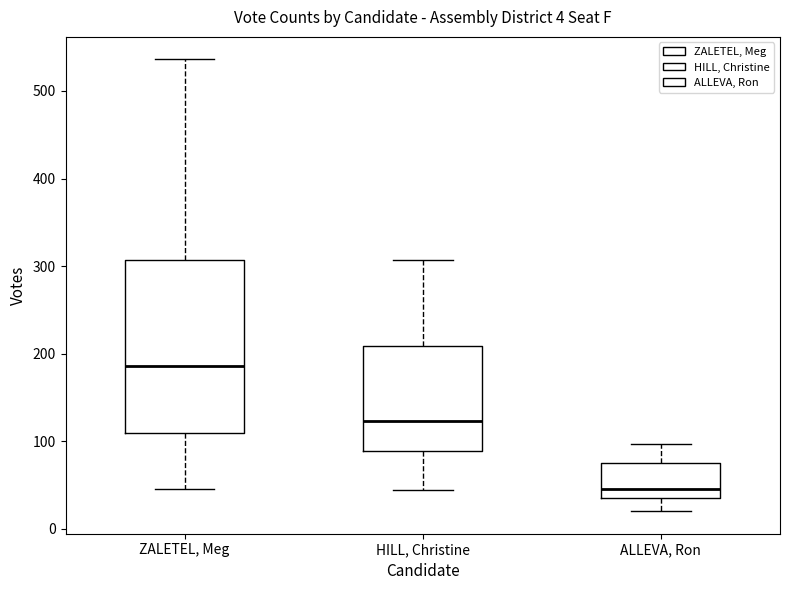

Which box has the lowest median line?

ALLEVA, Ron